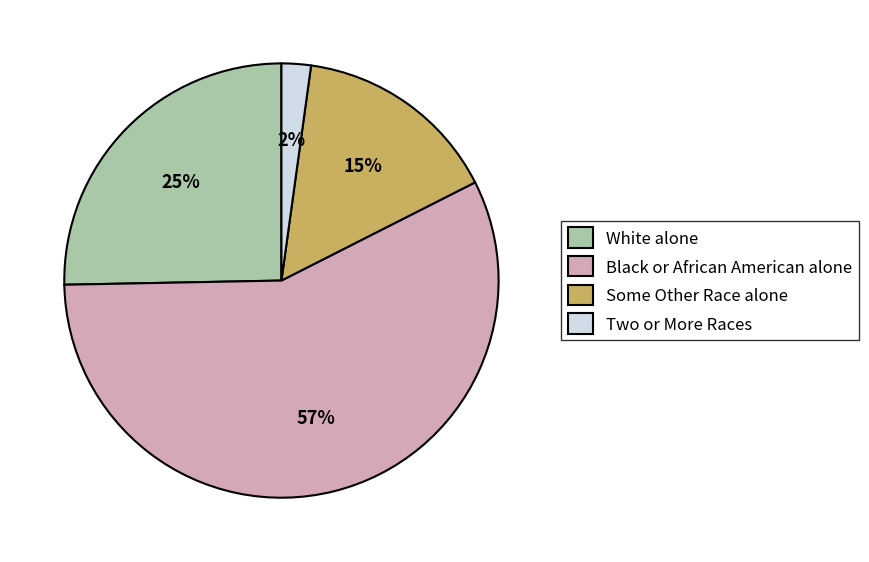

To the nearest percent, what is the difference between the Some Other Race alone and Black or African American alone slice percentages?

42%